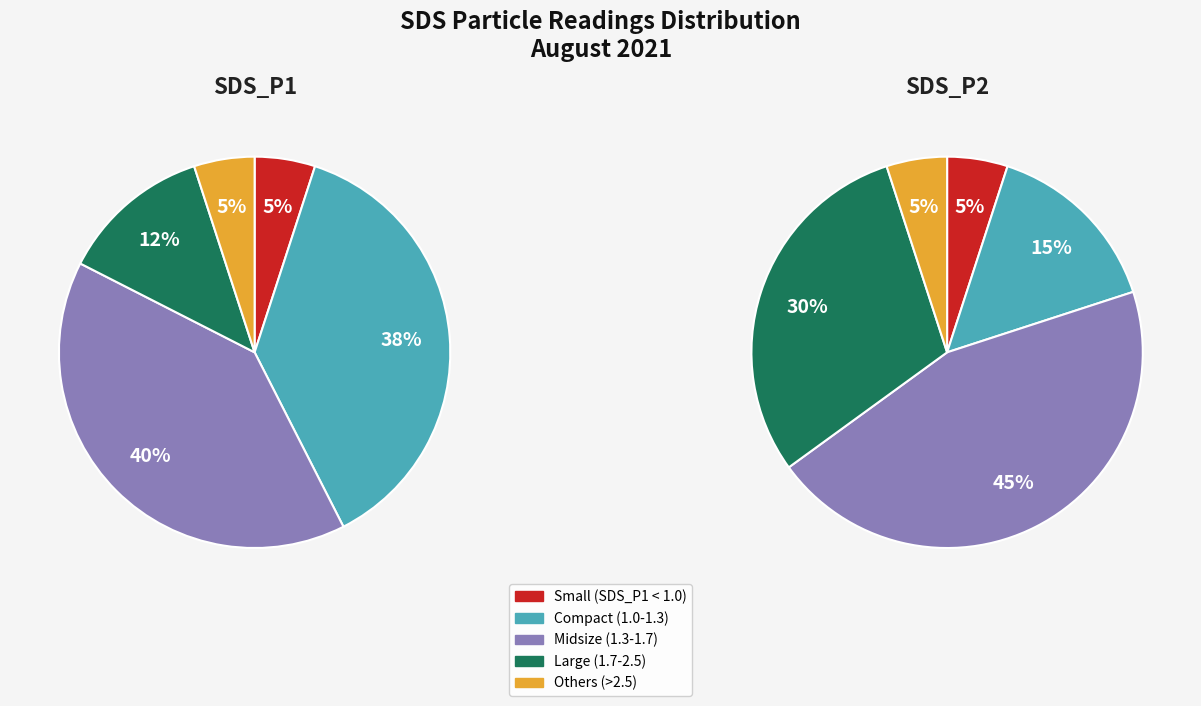

Does 3 represent more than half of the total?

No